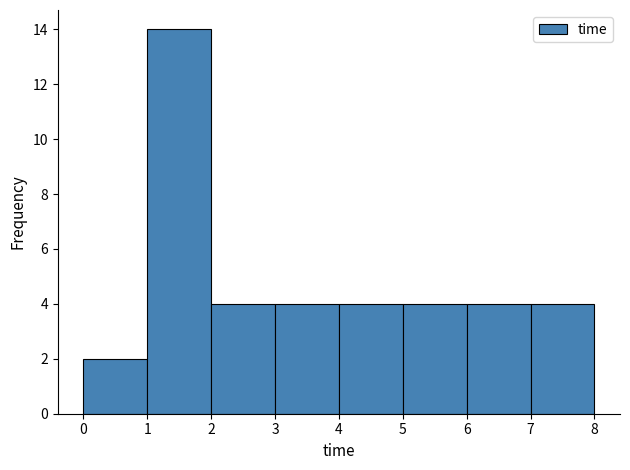

Reading left to right, transcribe this chart: for each bar, give the range it covers on the x-axis and its height. The values are not printed on the chart, so give them approximately, as read against the axis.

0 to 1: 2
1 to 2: 14
2 to 3: 4
3 to 4: 4
4 to 5: 4
5 to 6: 4
6 to 7: 4
7 to 8: 4